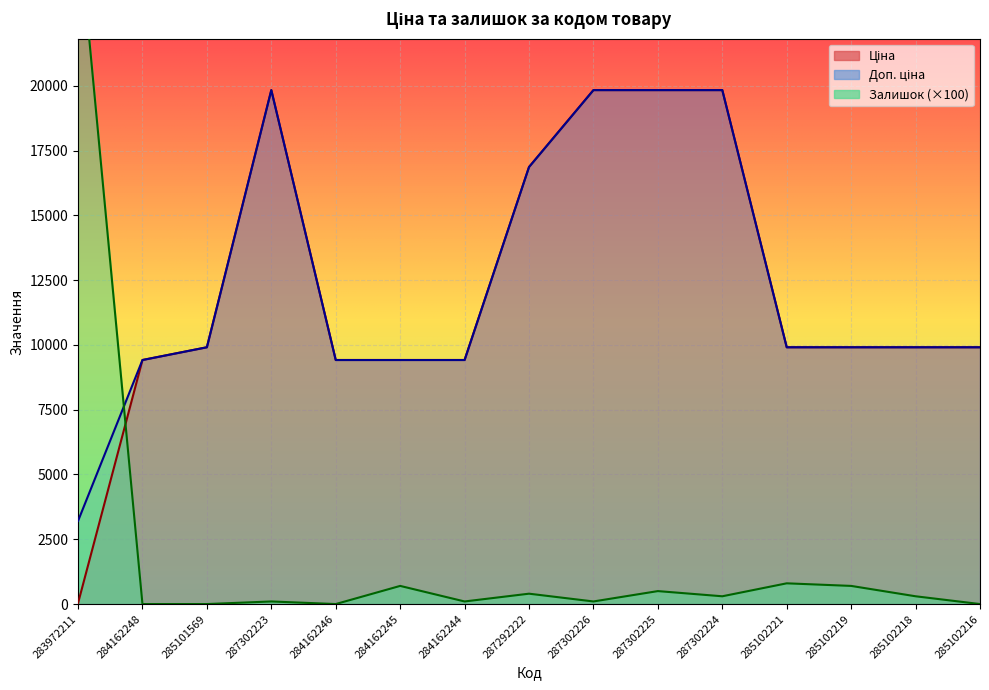

What is the spread (max minus min) of values at 285102218?

9608.5